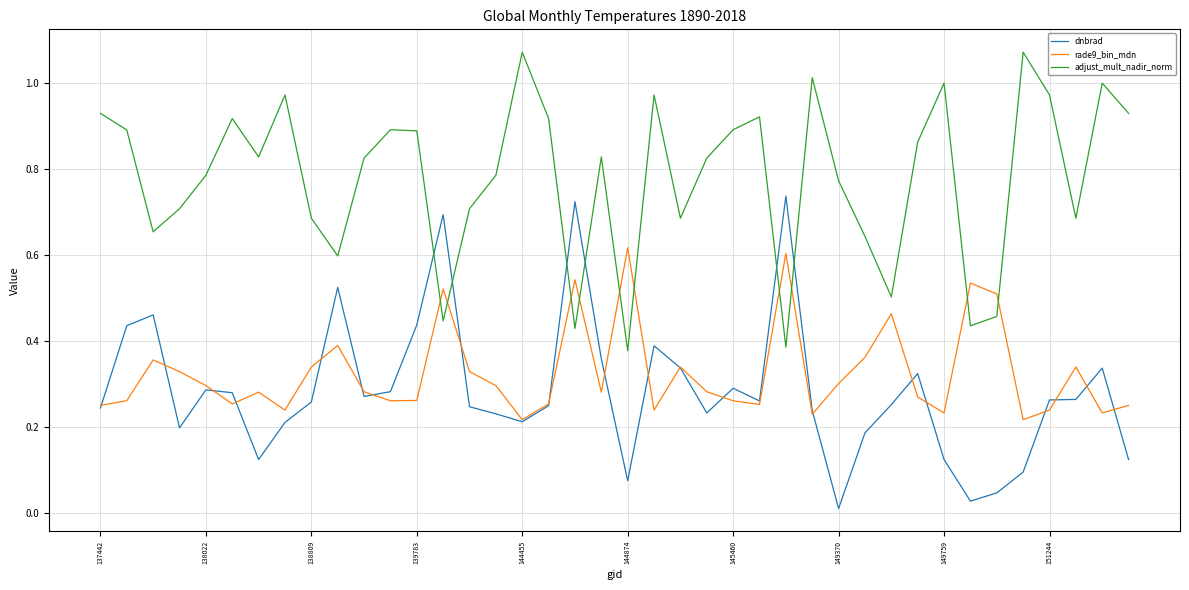

Which series has the largest total across all categories?

adjust_mult_nadir_norm